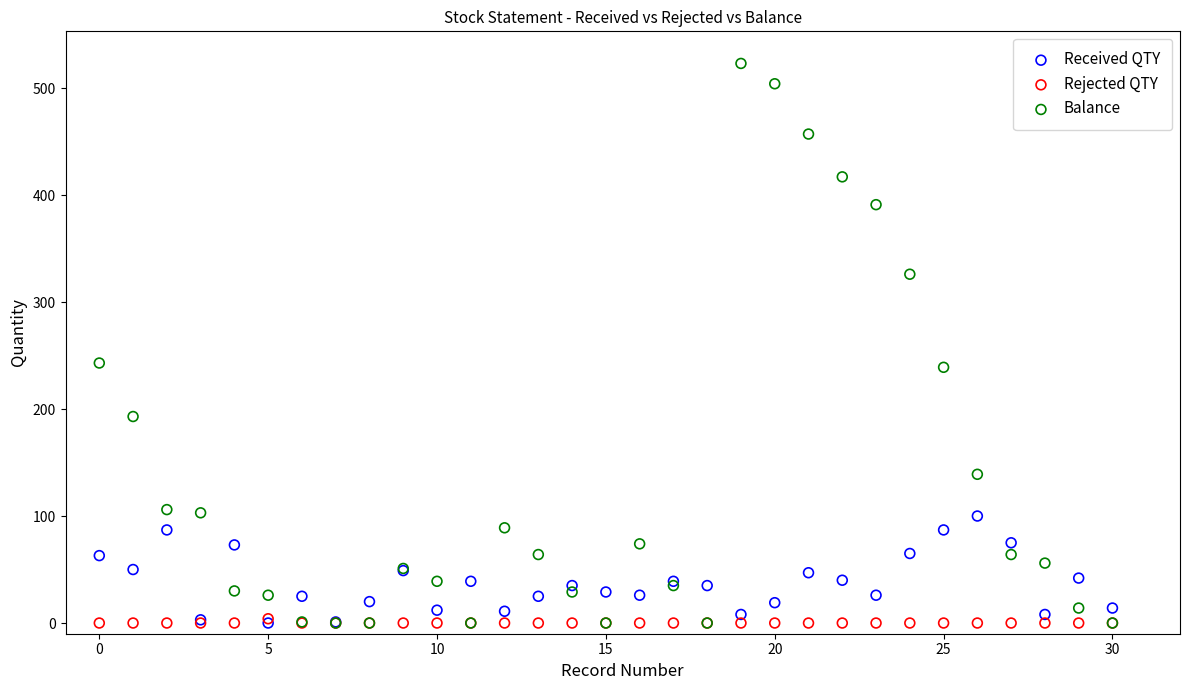

What are all the series names shown in the legend?

Received QTY, Rejected QTY, Balance